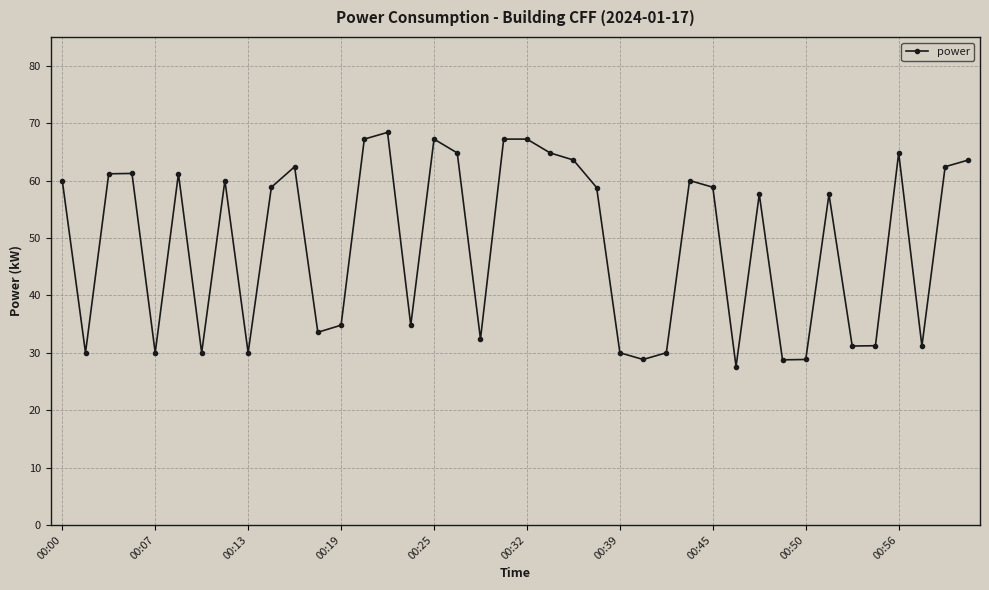

What is the smallest value displayed?

27.6